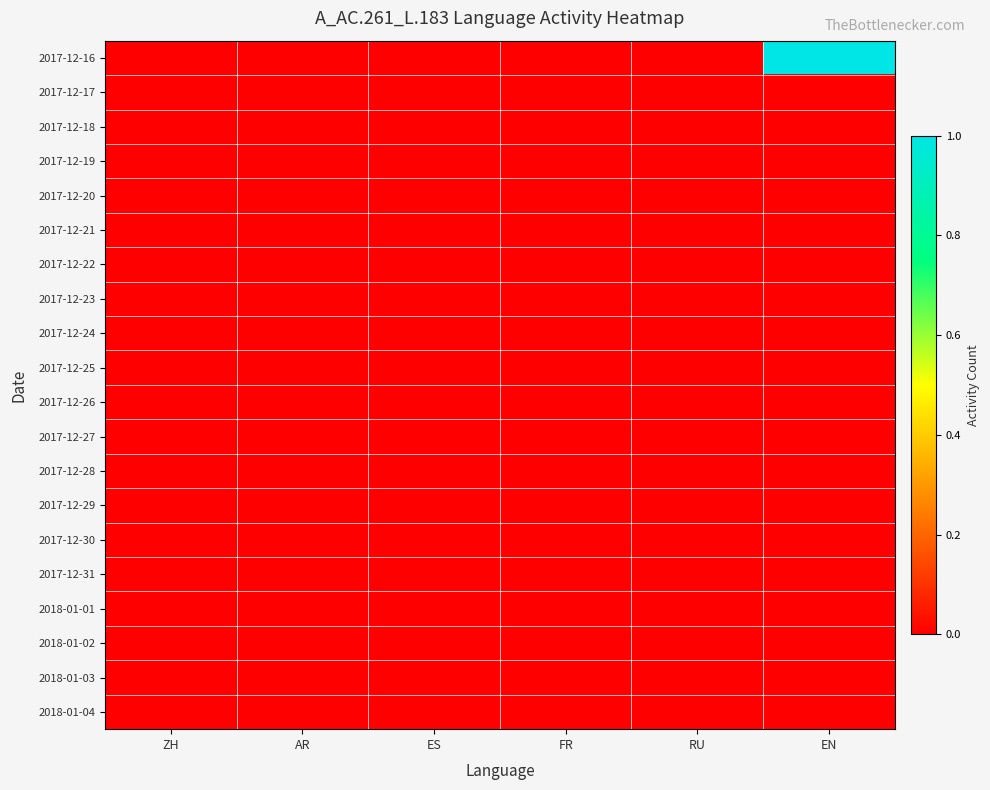

At how many categories does at least one series exceed 0?

1